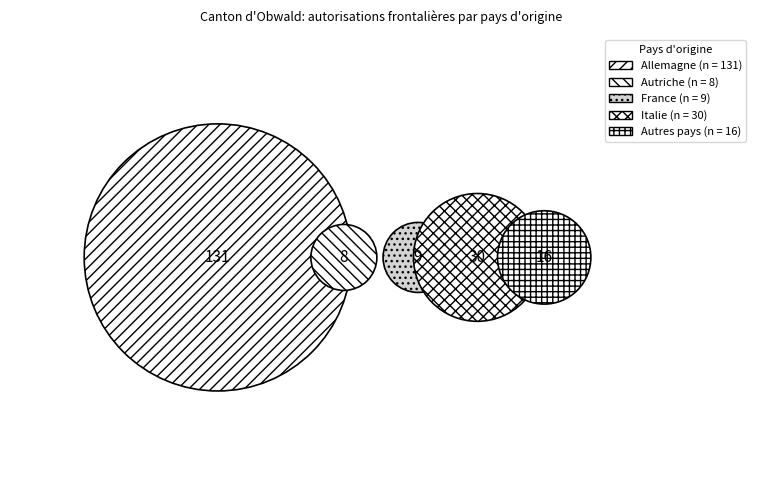

How many segments does this pie chart have?

5